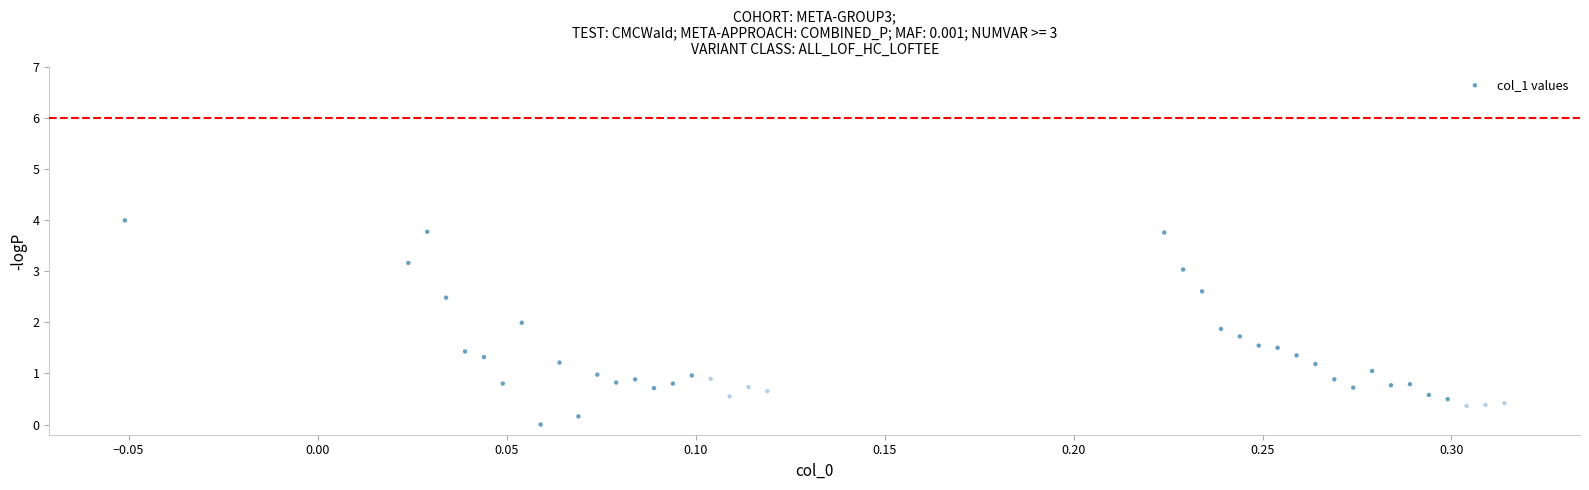

What is the range of X values (max minus min)?

0.4